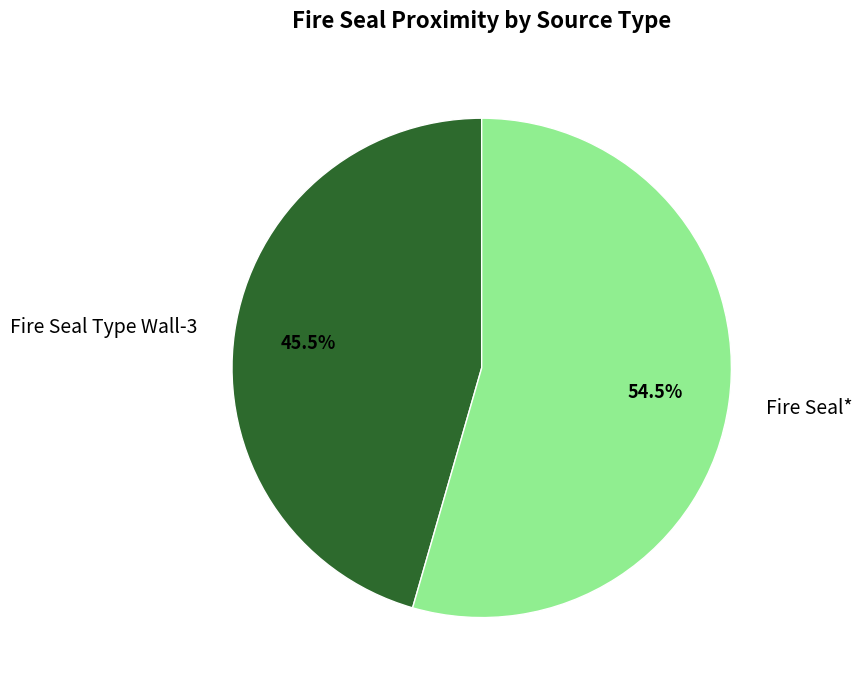

Is there a majority slice in this chart?

Yes